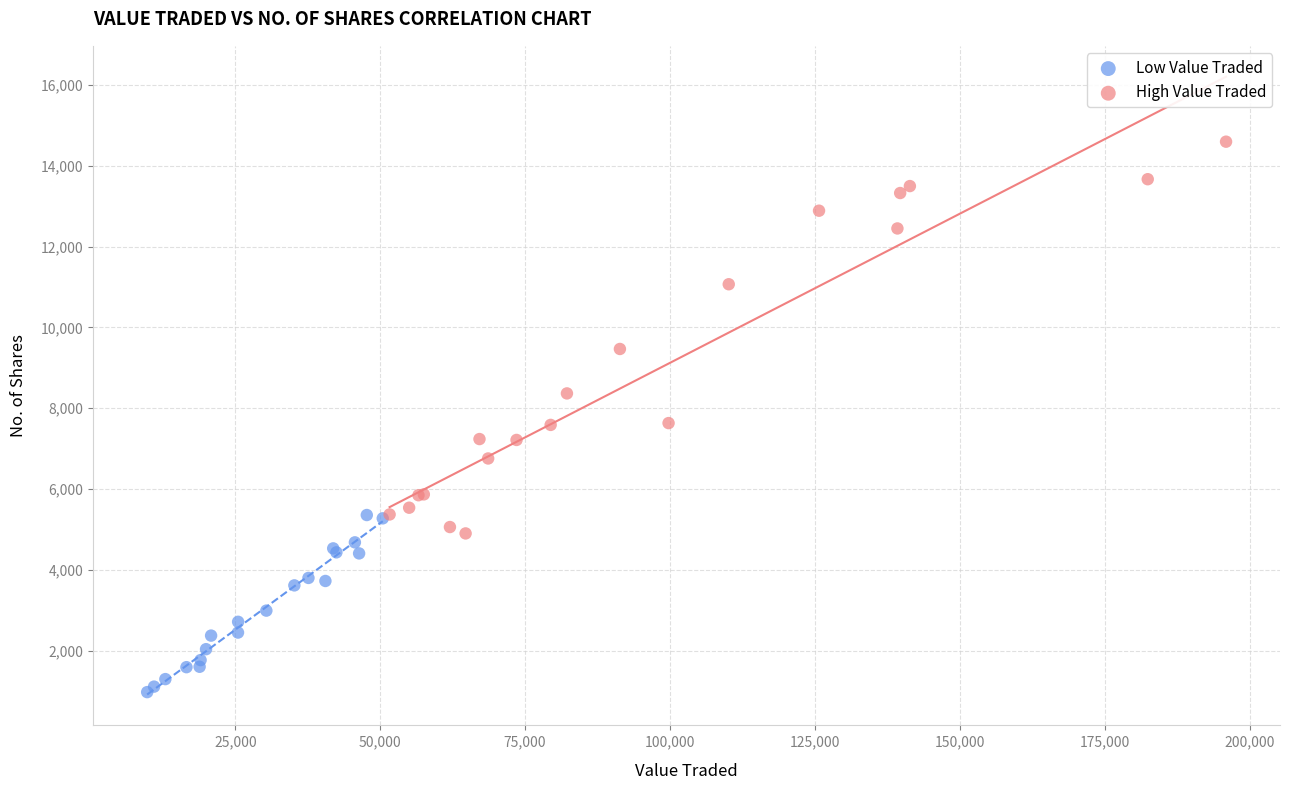

Which series contains the highest Y value?

High Value Traded